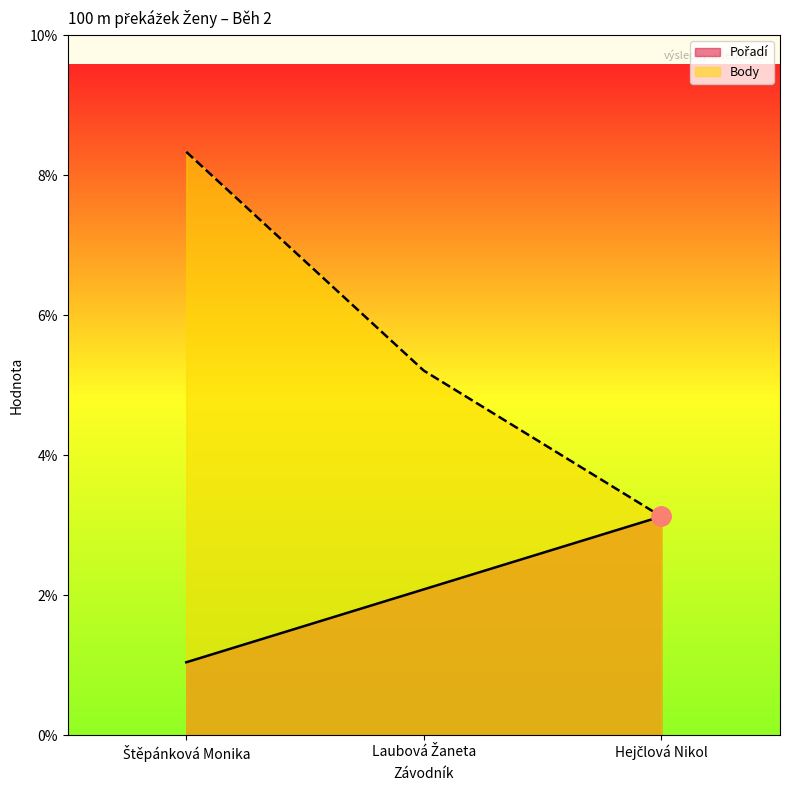

Is it true that Pořadí equals 1 at Štěpánková Monika?

True